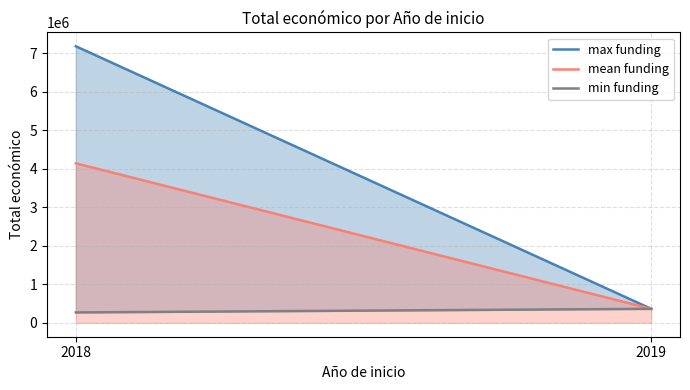

Reading left to right, list all the values displayed in this chart.

max funding: 7187653.0	365045.0
mean funding: 4146061.2	365045.0
min funding: 271552.0	365045.0